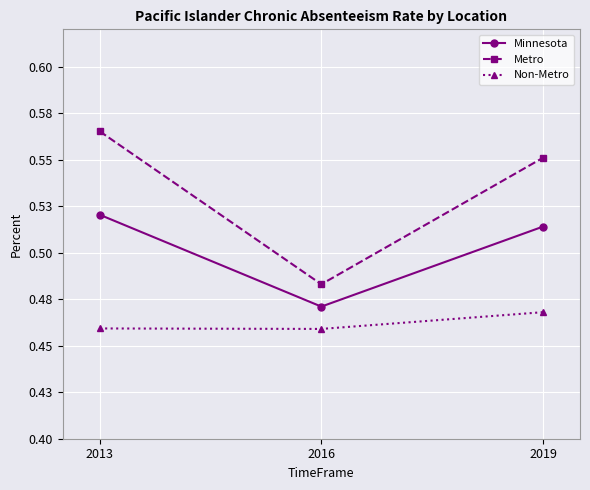

What is the sum of the Metro values at 2019 and 2013?

1.1